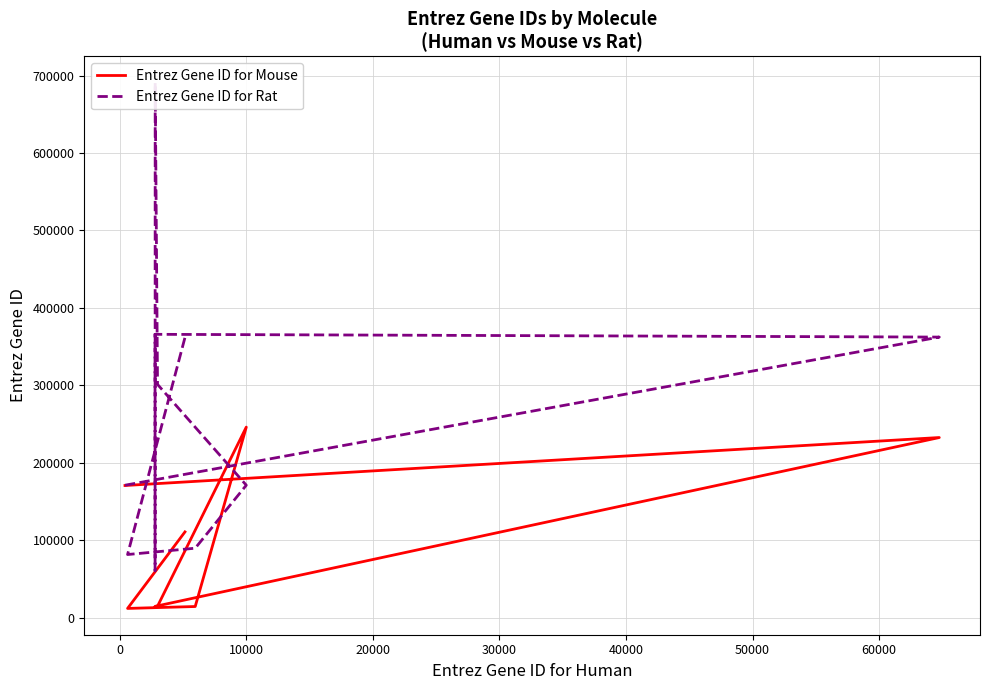

What is the sum of the Entrez Gene ID for Mouse values at 20000 and 0?

247359